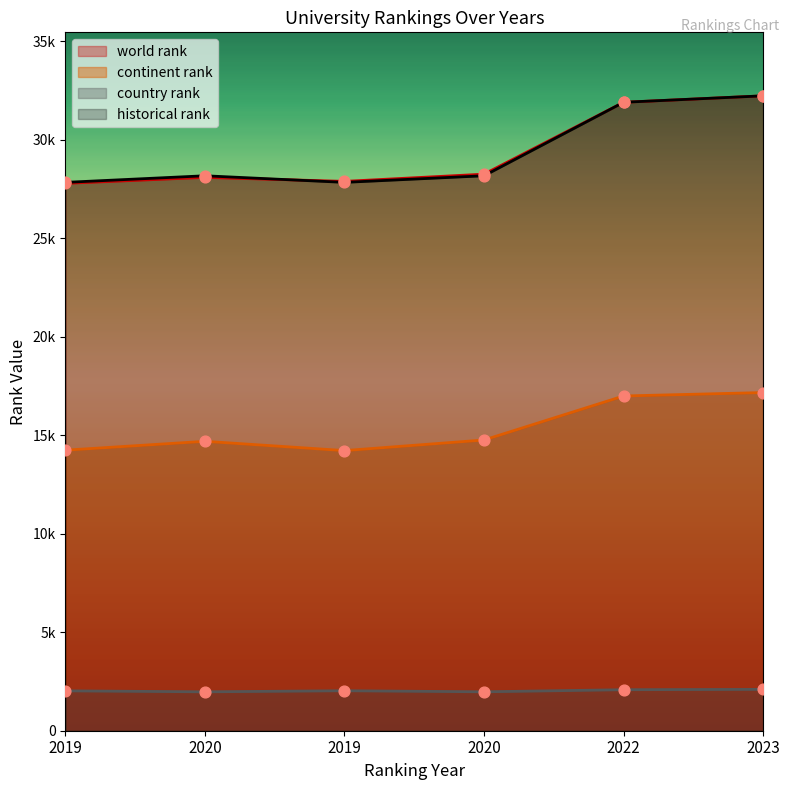

Which series contains the lowest Y value?

country rank